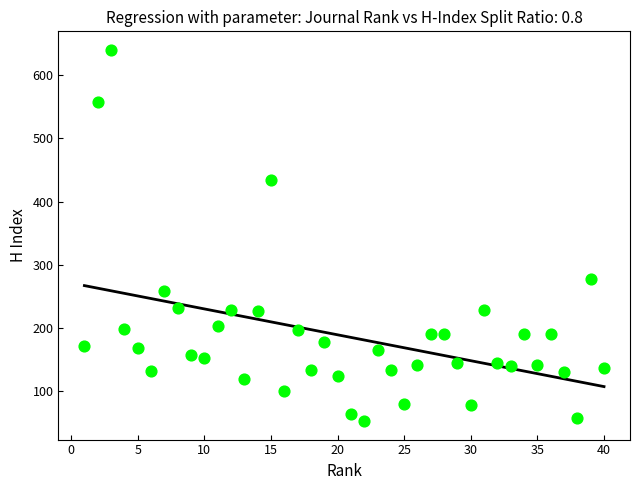

What is the range of Y values (max minus min)?

587